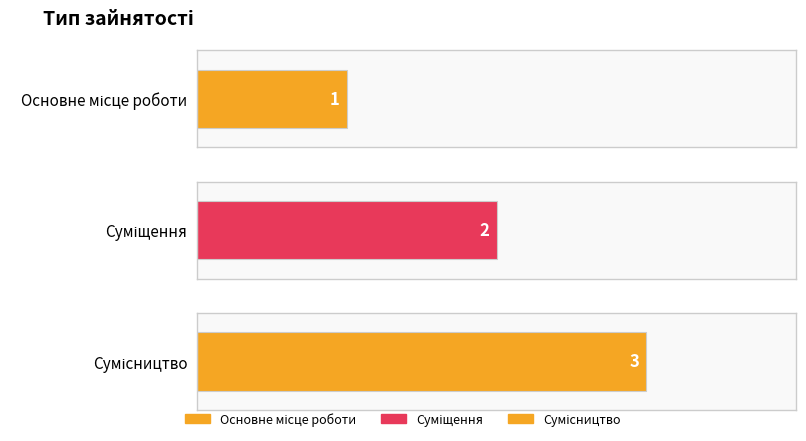

What is the approximate value at Сумісництво?

3